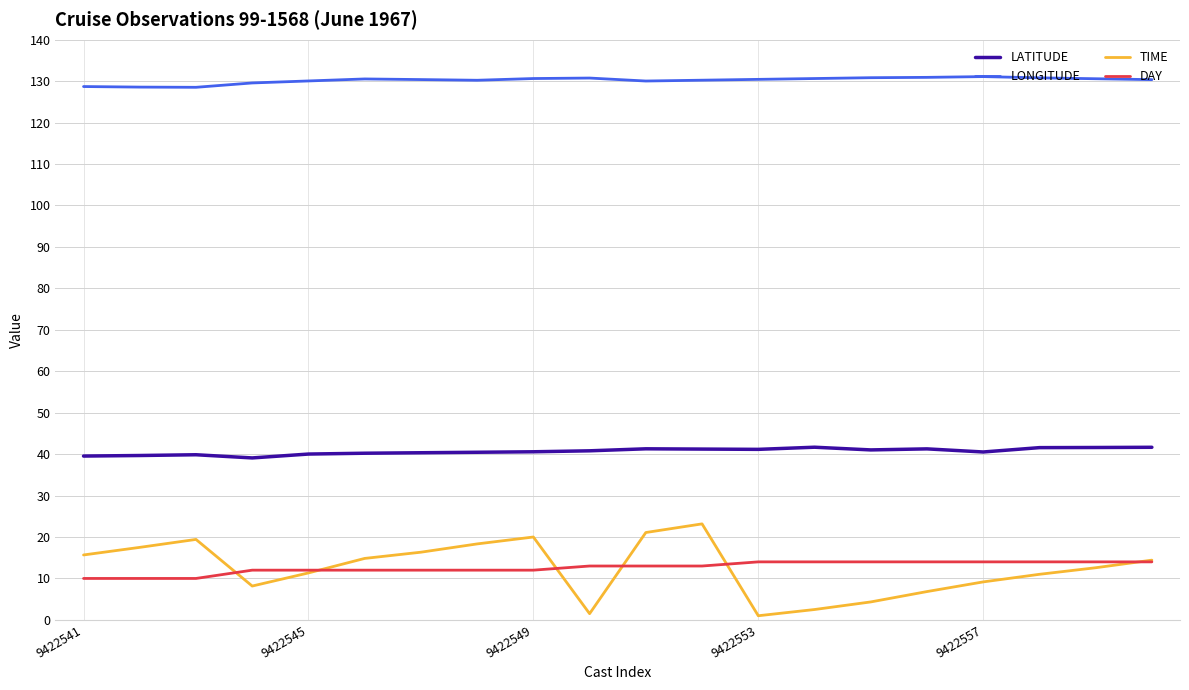

What is the maximum value for DAY?

14.0